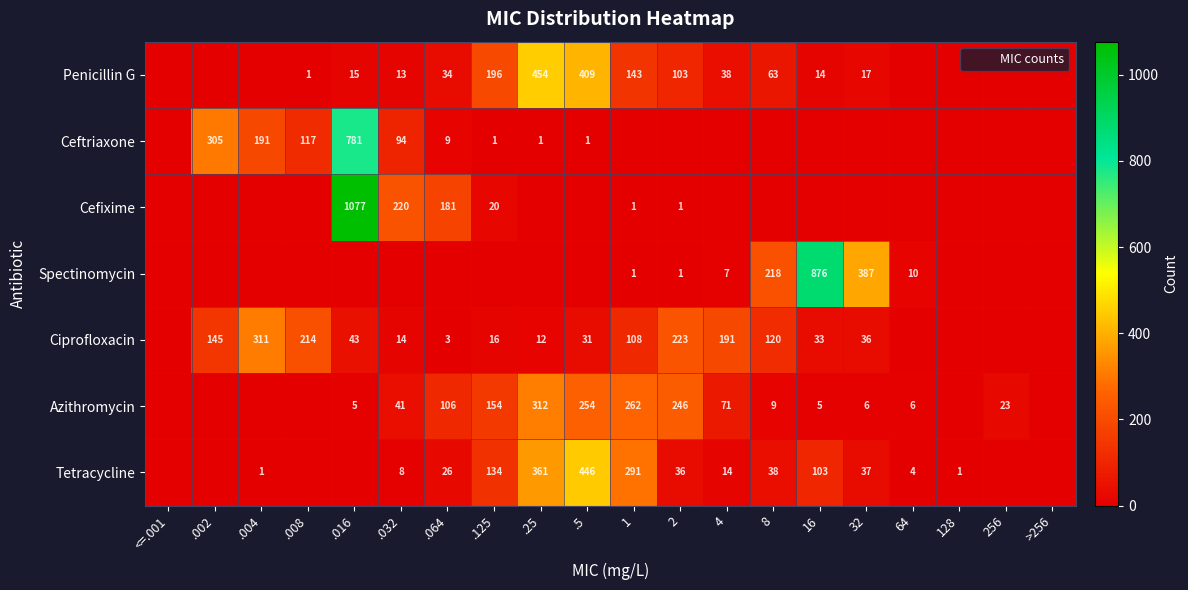

True or false: Ciprofloxacin has a value of 0 at >256.

True